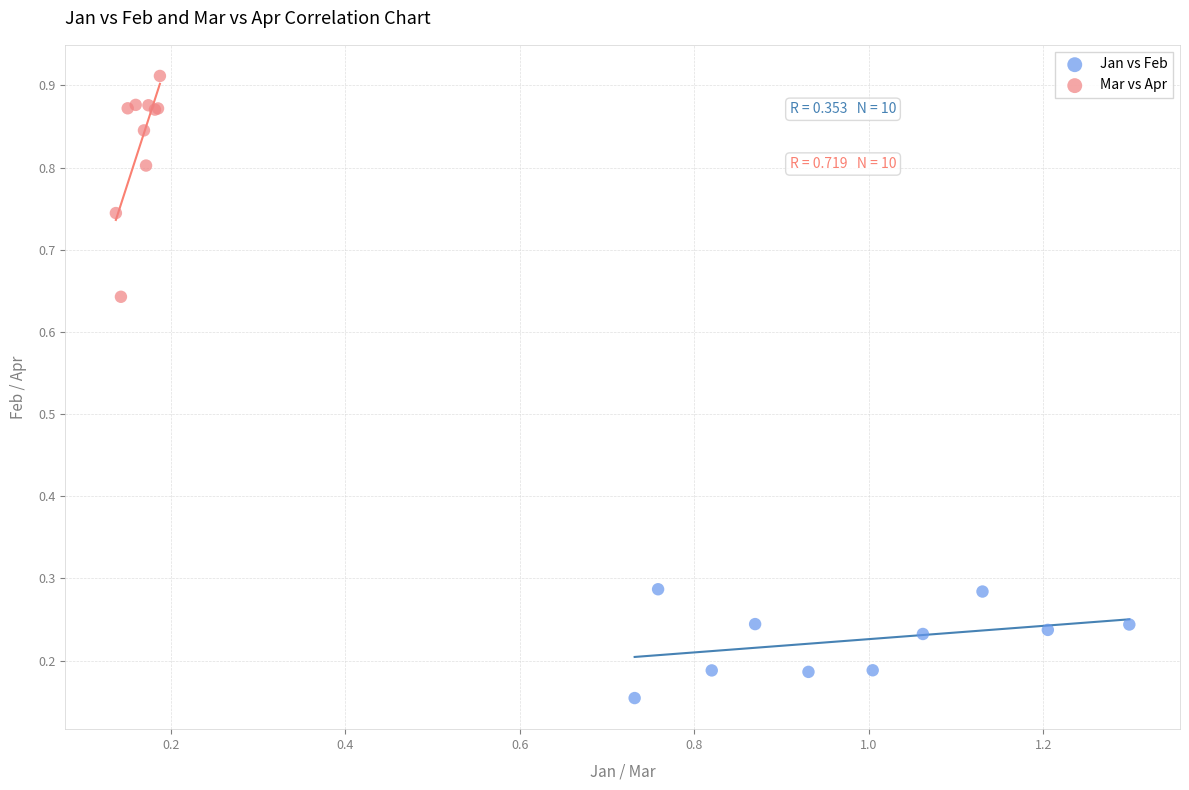

Which series contains the lowest Y value?

Jan vs Feb